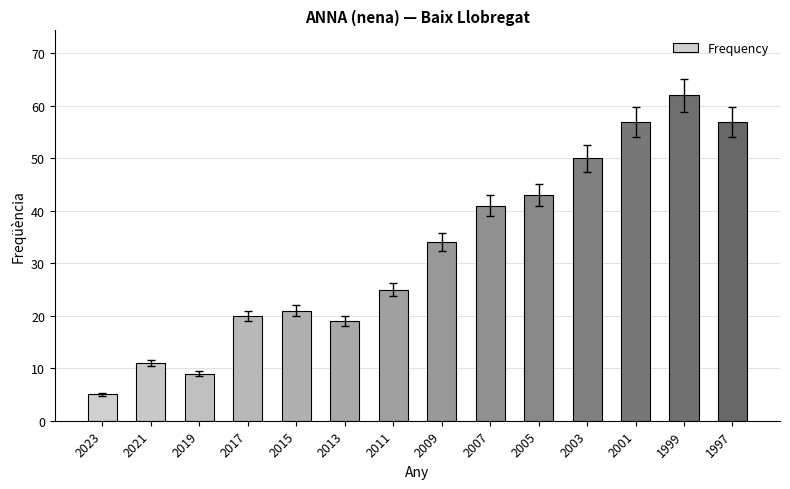

Reading right to left, what are all the values shown in this chart?

57	62	57	50	43	41	34	25	19	21	20	9	11	5